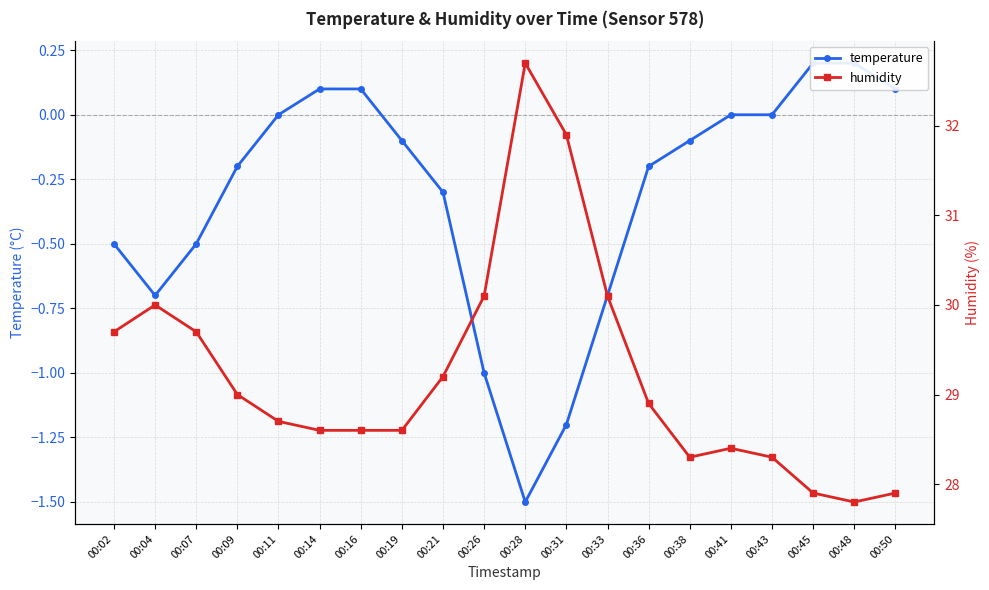

How many values in the humidity series are below 28?

3